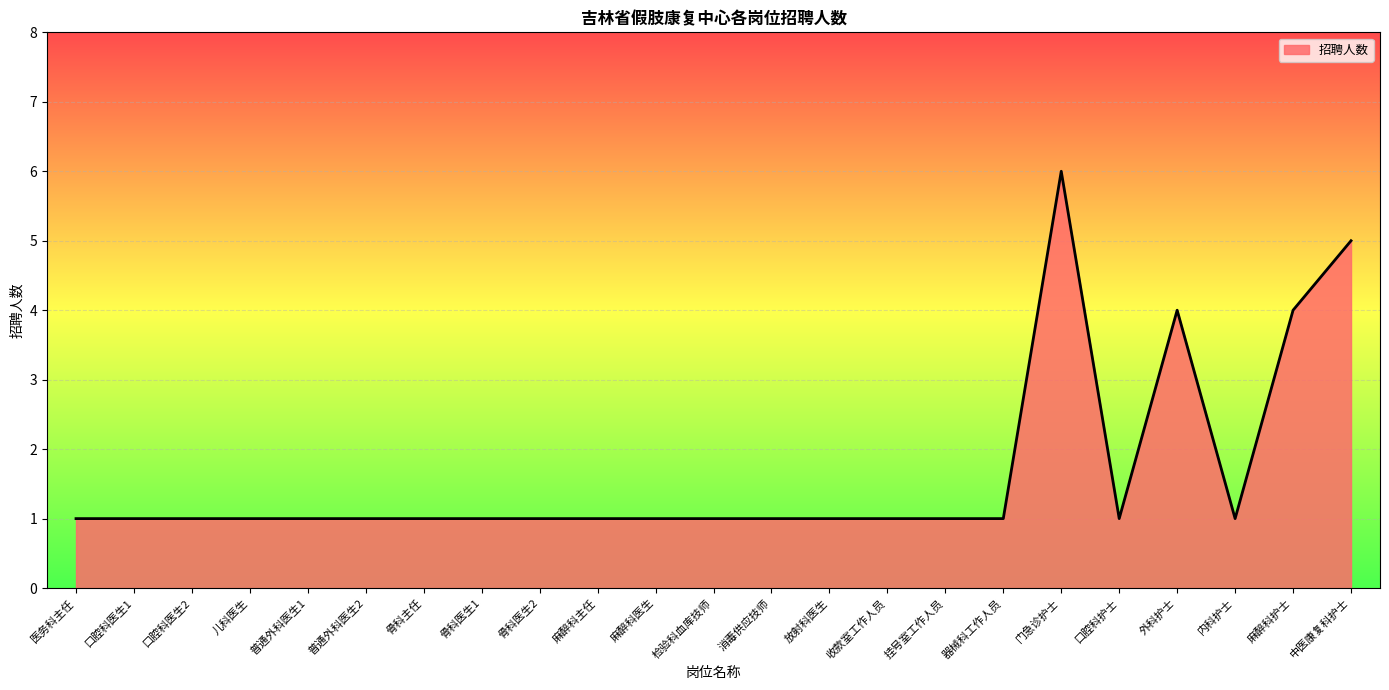

What is the difference between the values at 中医康复科护士 and 骨科医生2?

4